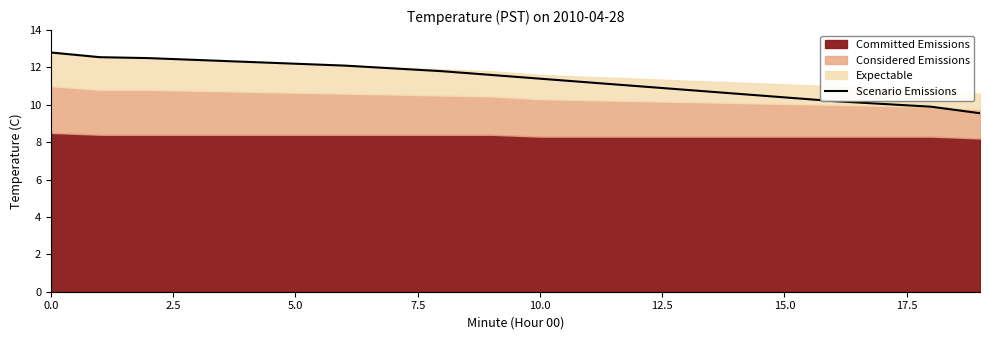

Which category has the lowest value across all series?

19